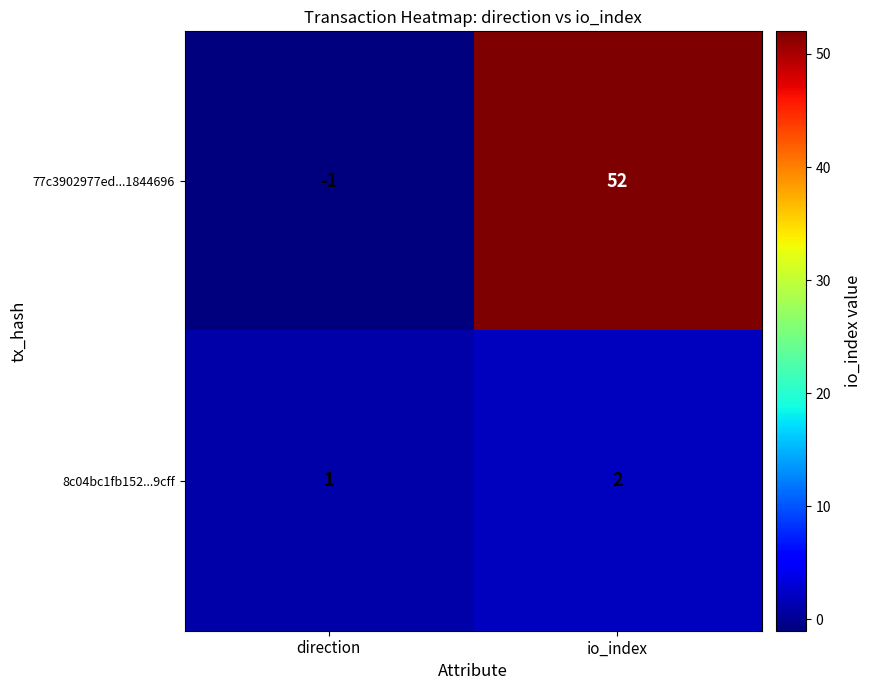

How many distinct data groups are displayed?

2